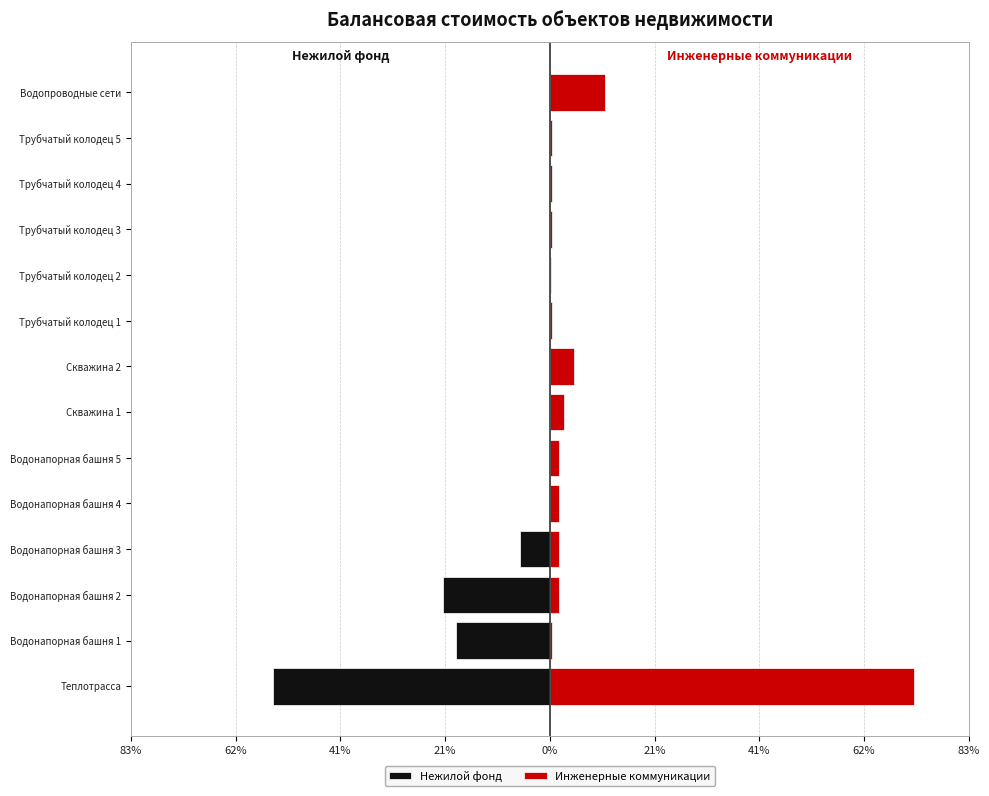

Are the bars horizontal?

Yes